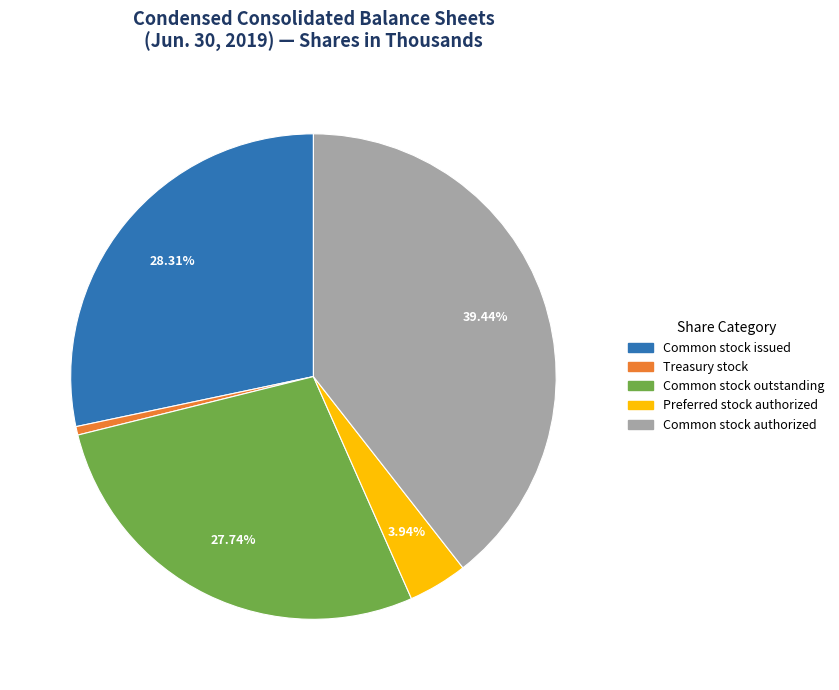

Is there any slice that represents more than half of the pie?

No